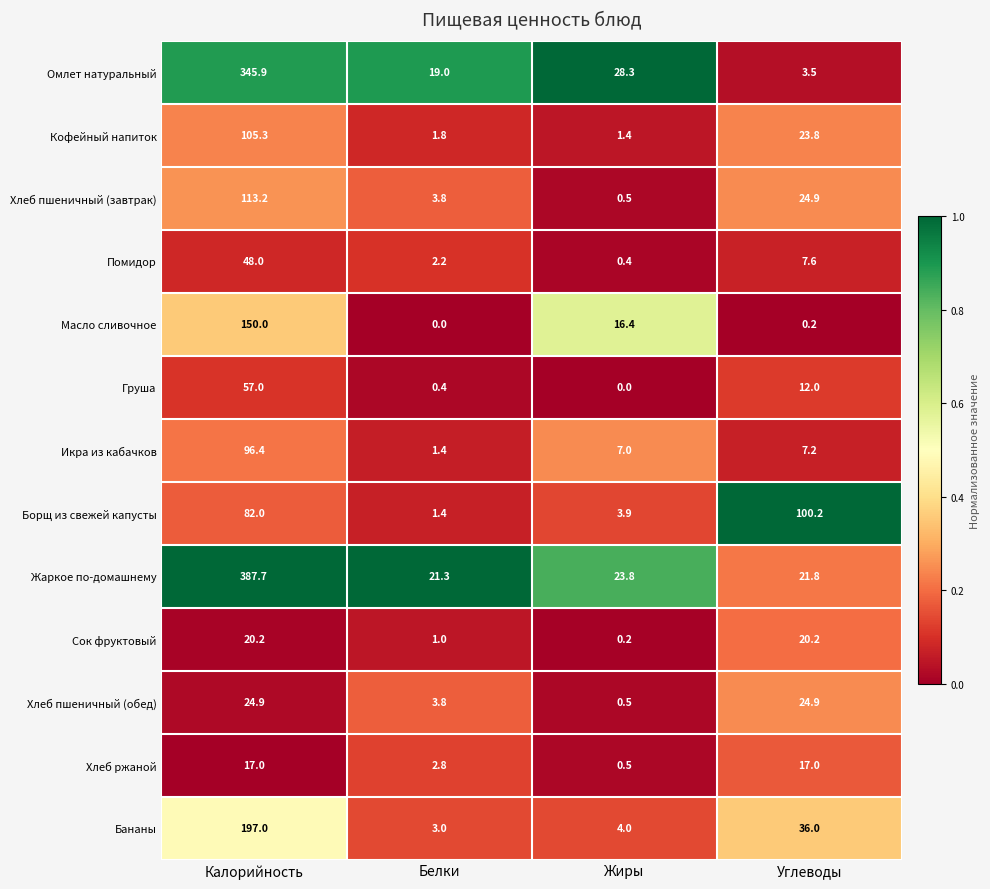

Which series has the widest spread of values?

Жаркое по-домашнему